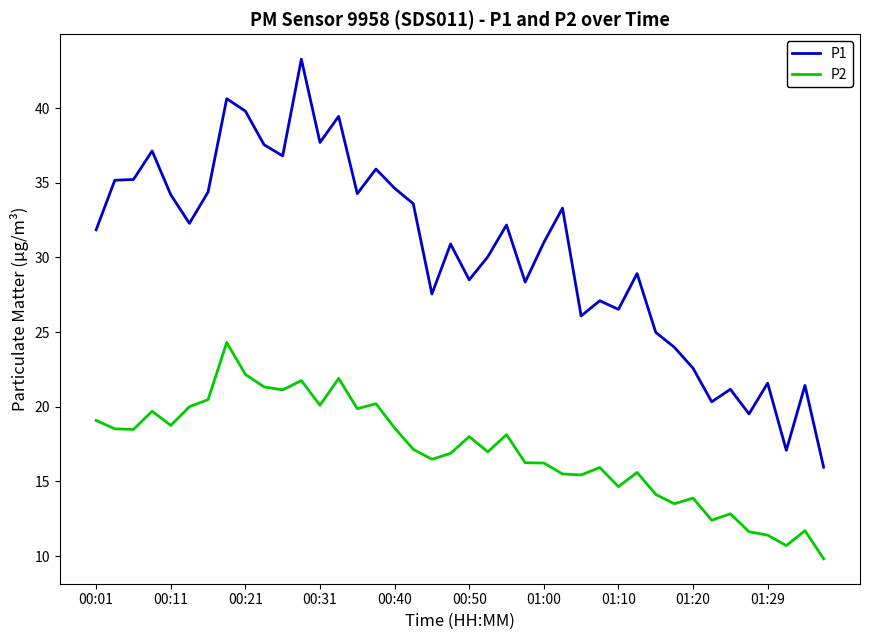

Which series has the largest total across all categories?

P1